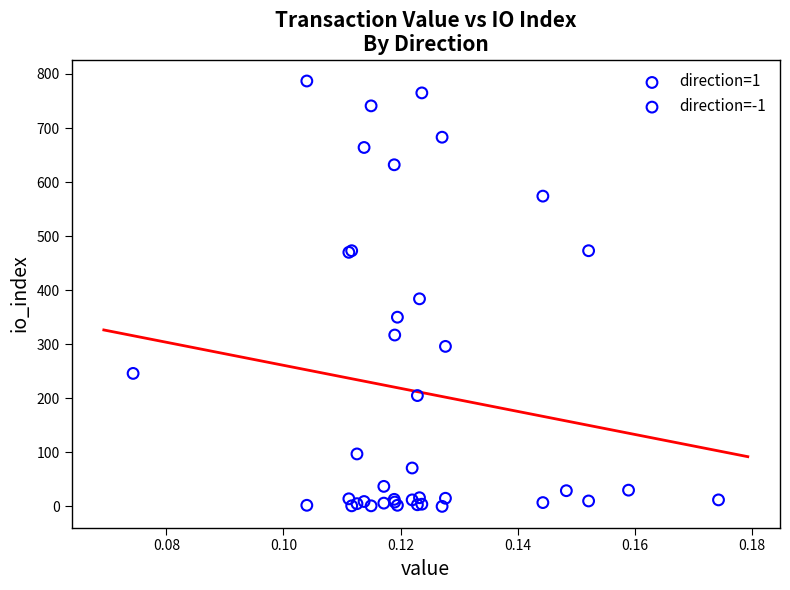

Which series contains the highest Y value?

direction=1